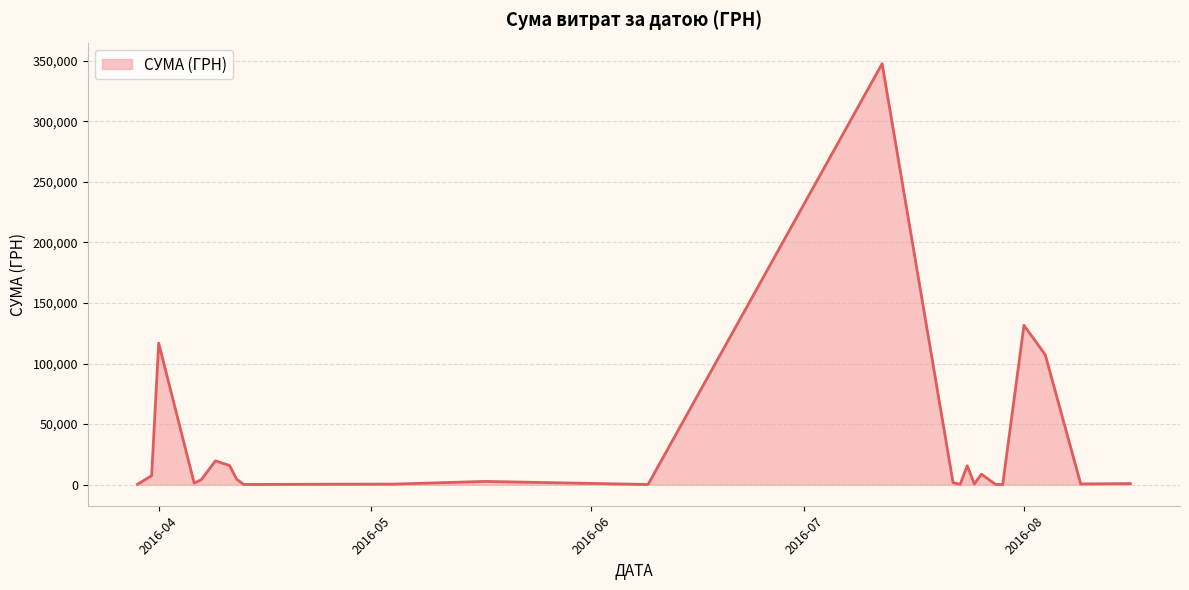

What is the maximum value shown in the chart?

347609.8